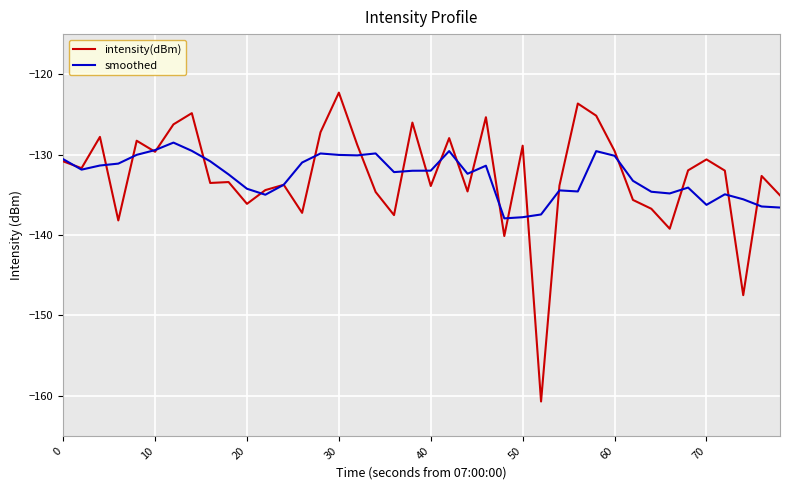

Rank the series by their maximum value, from lowest to highest.

smoothed, intensity(dBm)